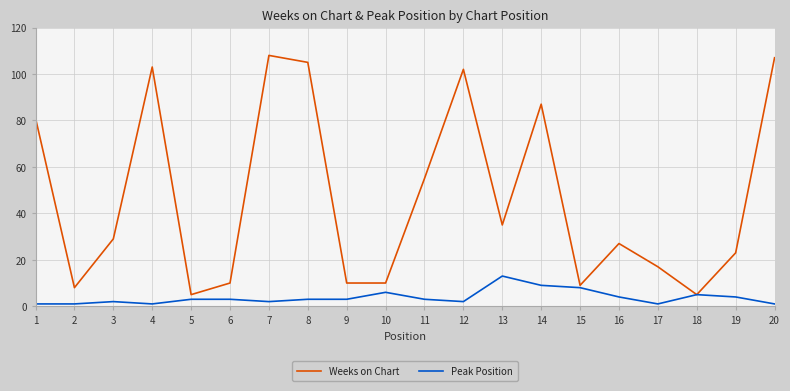

Which series has the largest range (max minus min)?

Weeks on Chart